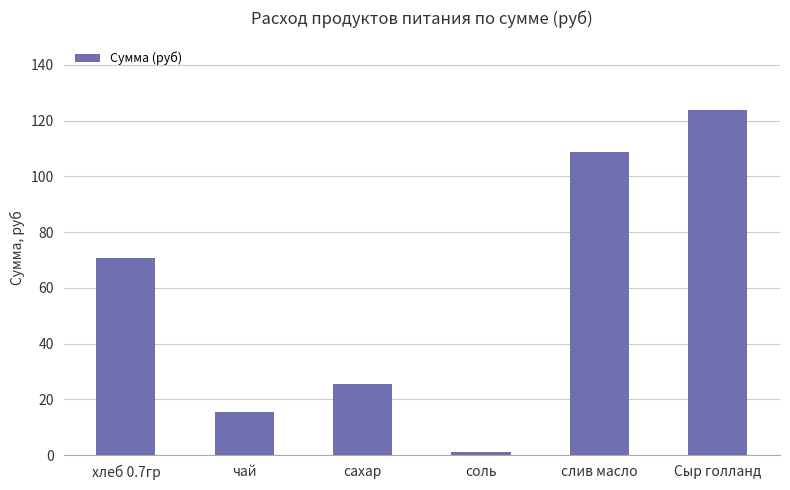

Reading left to right, extract all data points from this chart.

70.9	15.5	25.6	1.1	108.8	124.0